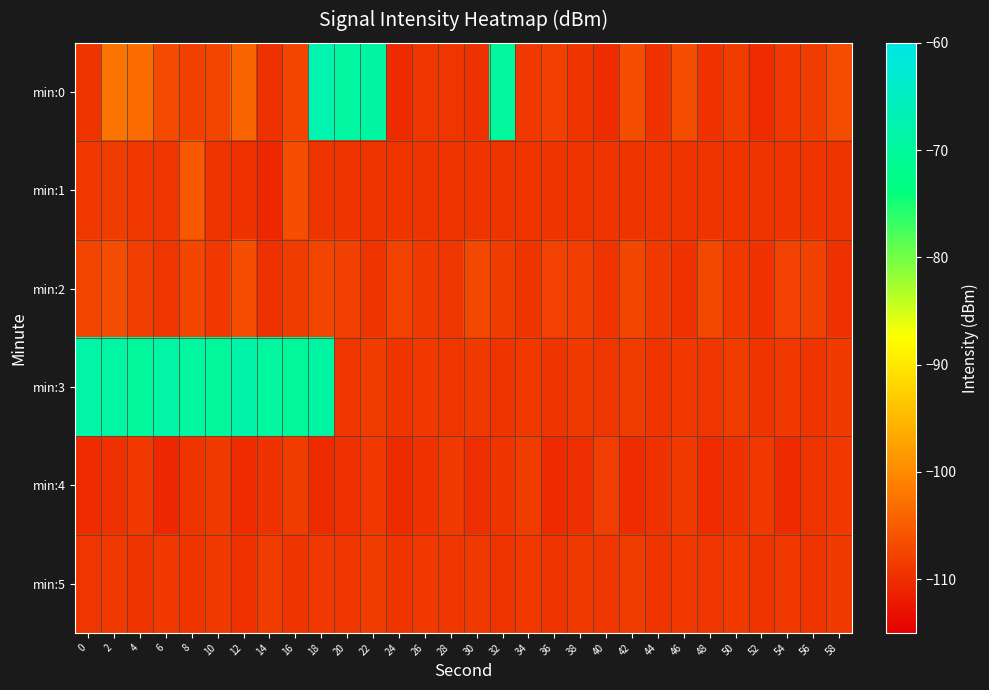

Which category has the lowest value across all series?

14